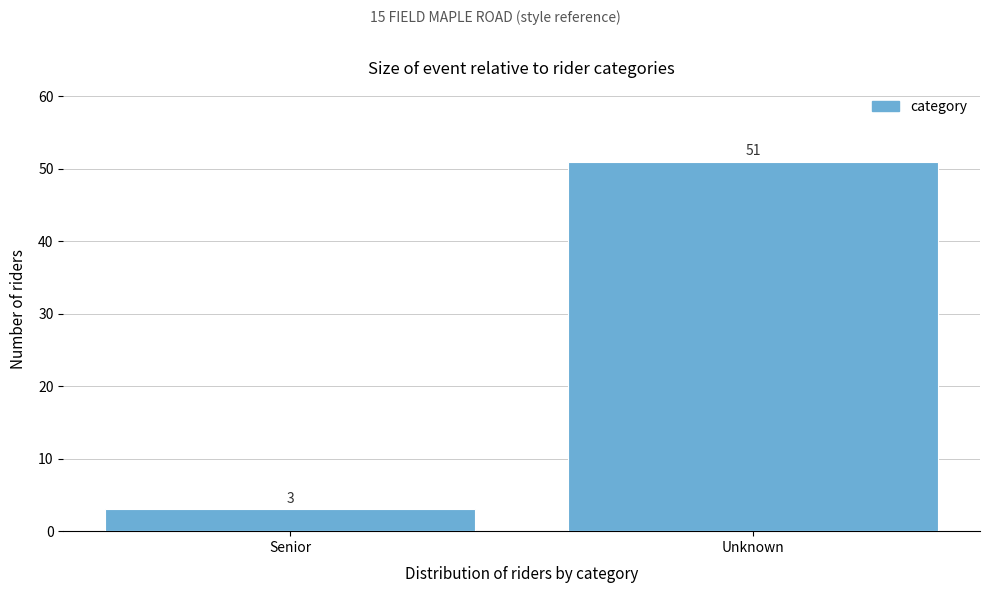

Reading right to left, what are all the values shown in this chart?

Unknown=51	Senior=3